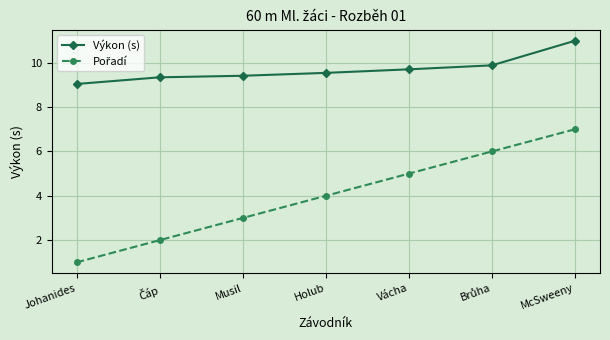

Is it true that Výkon (s) equals 9.0 at Johanides?

True